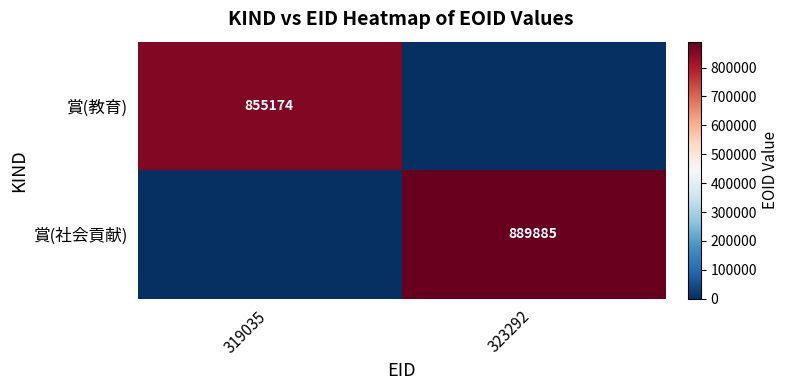

The 賞(社会貢献) series shows 889885 at 323292. True or false?

True